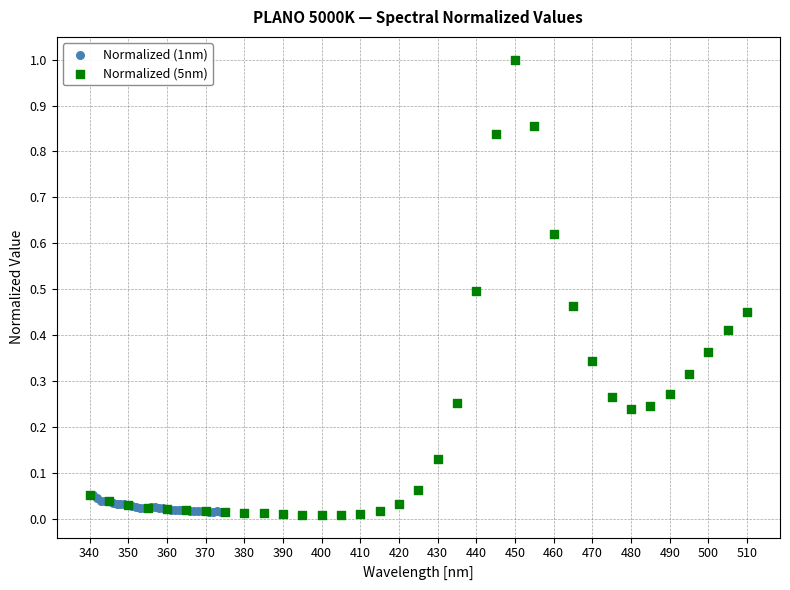

Which series contains the highest Y value?

Normalized (5nm)